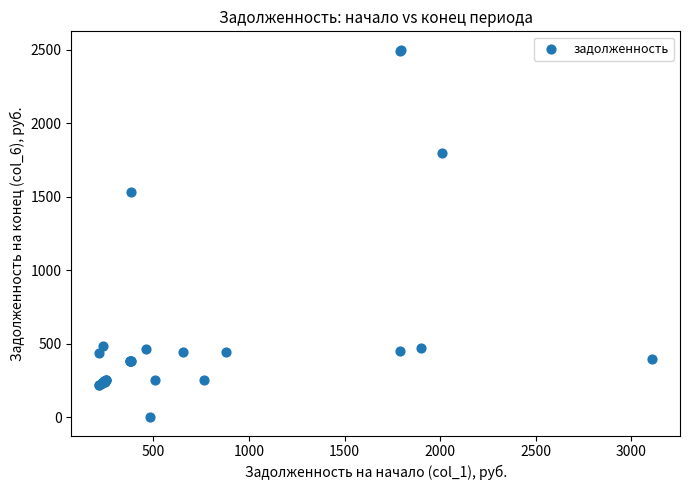

What Y value in the scatter plot is closest to 1249?

1532.0